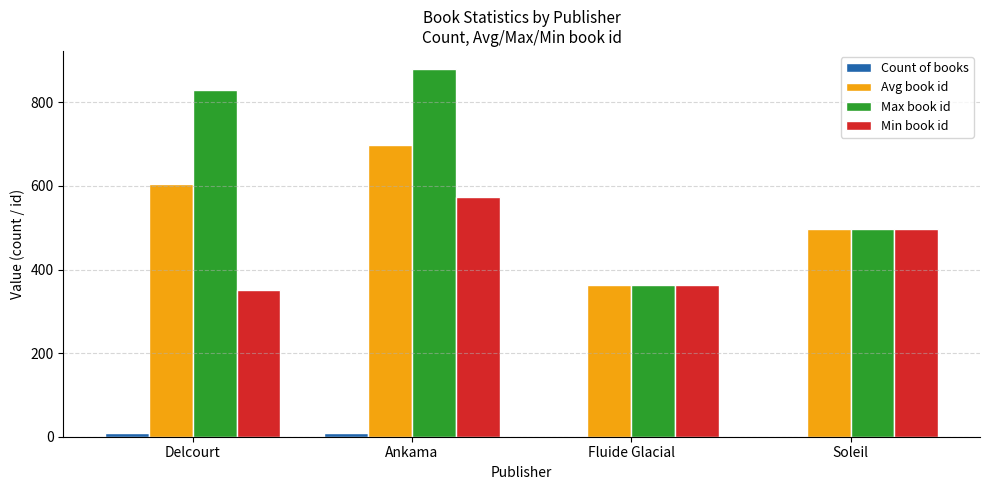

What is the total value across all series at Delcourt?

1795.7